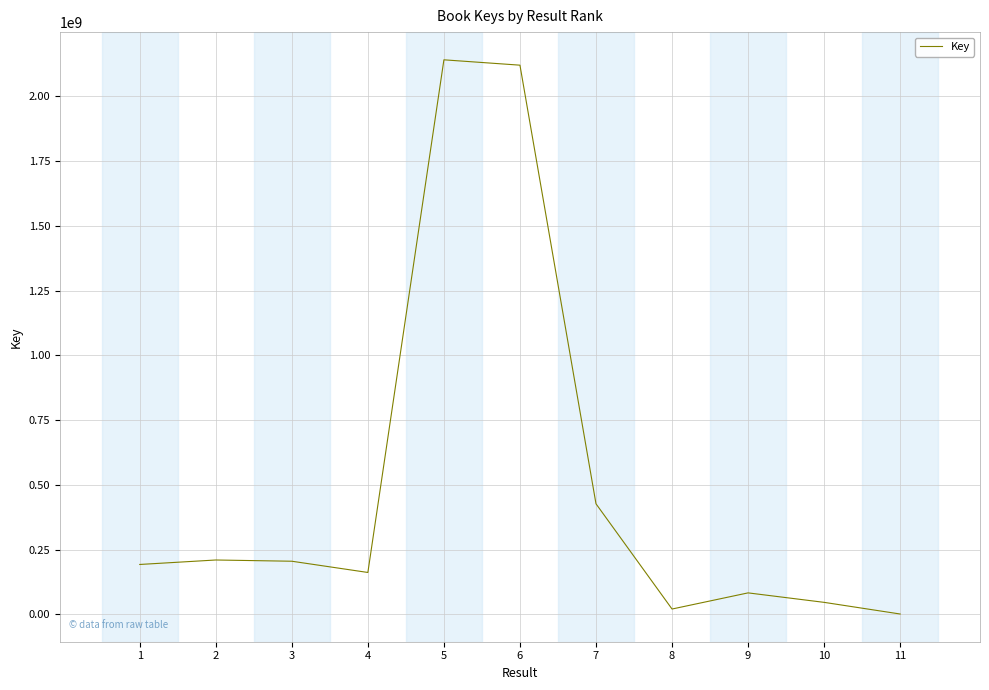

How many lines are shown in the chart?

1